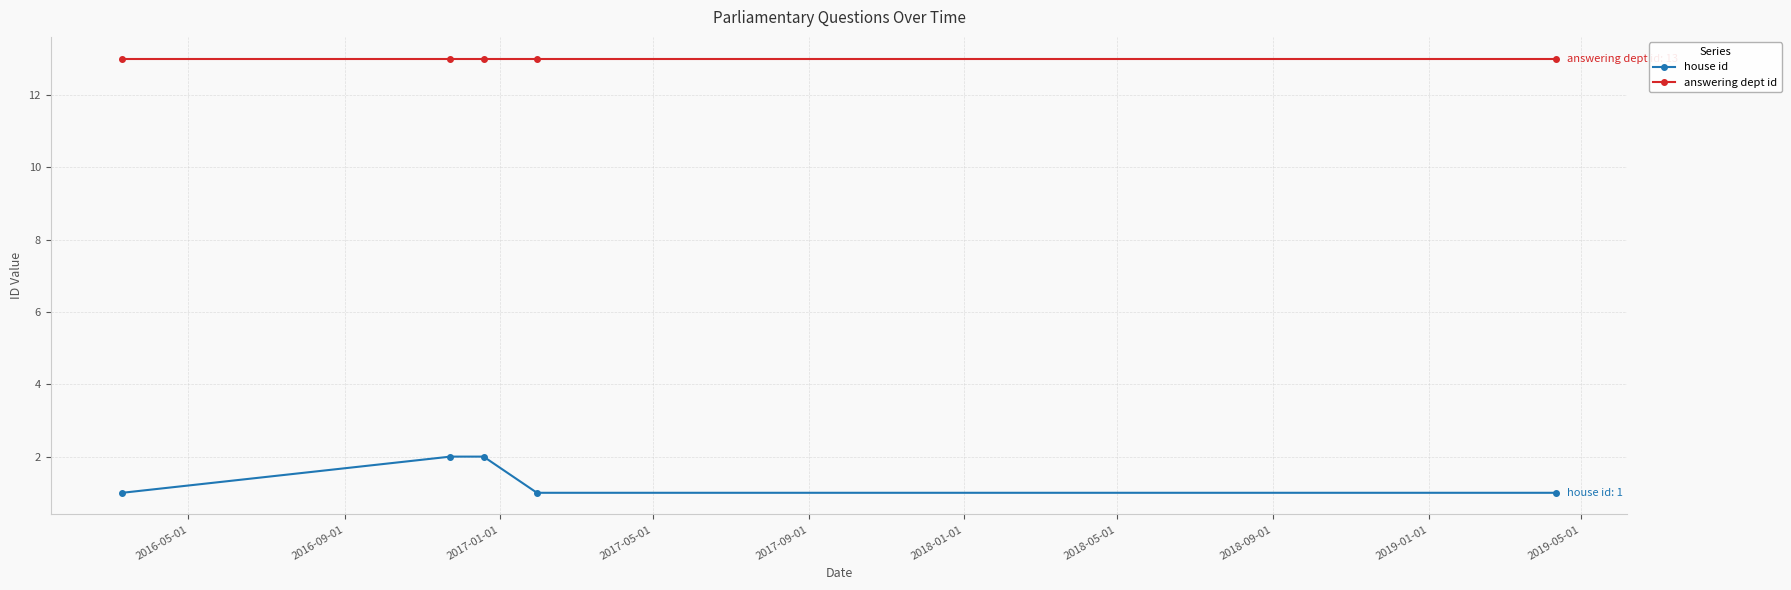

Which series has the largest range (max minus min)?

house id